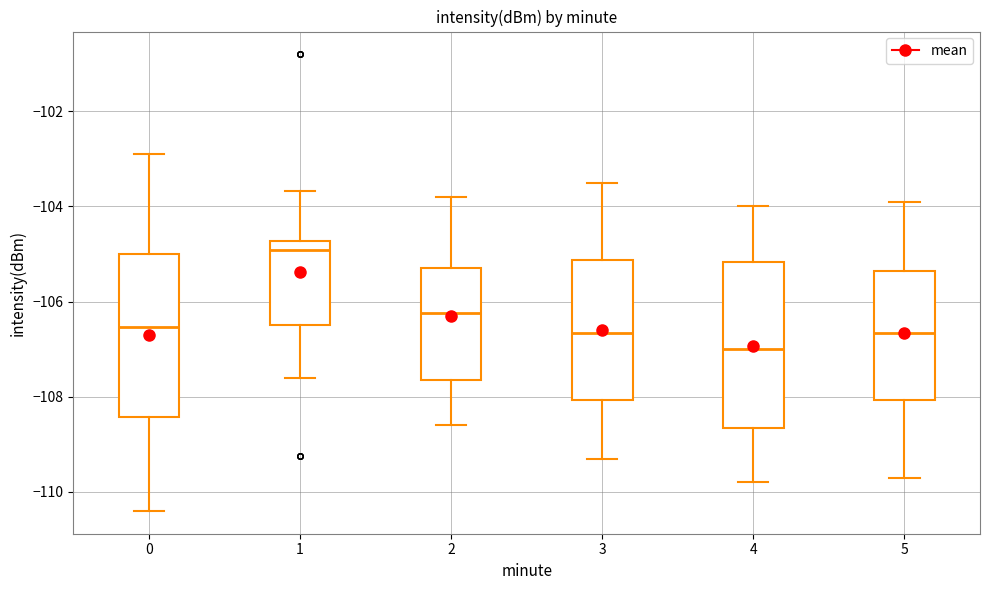

Which box's median line is the lowest?

4